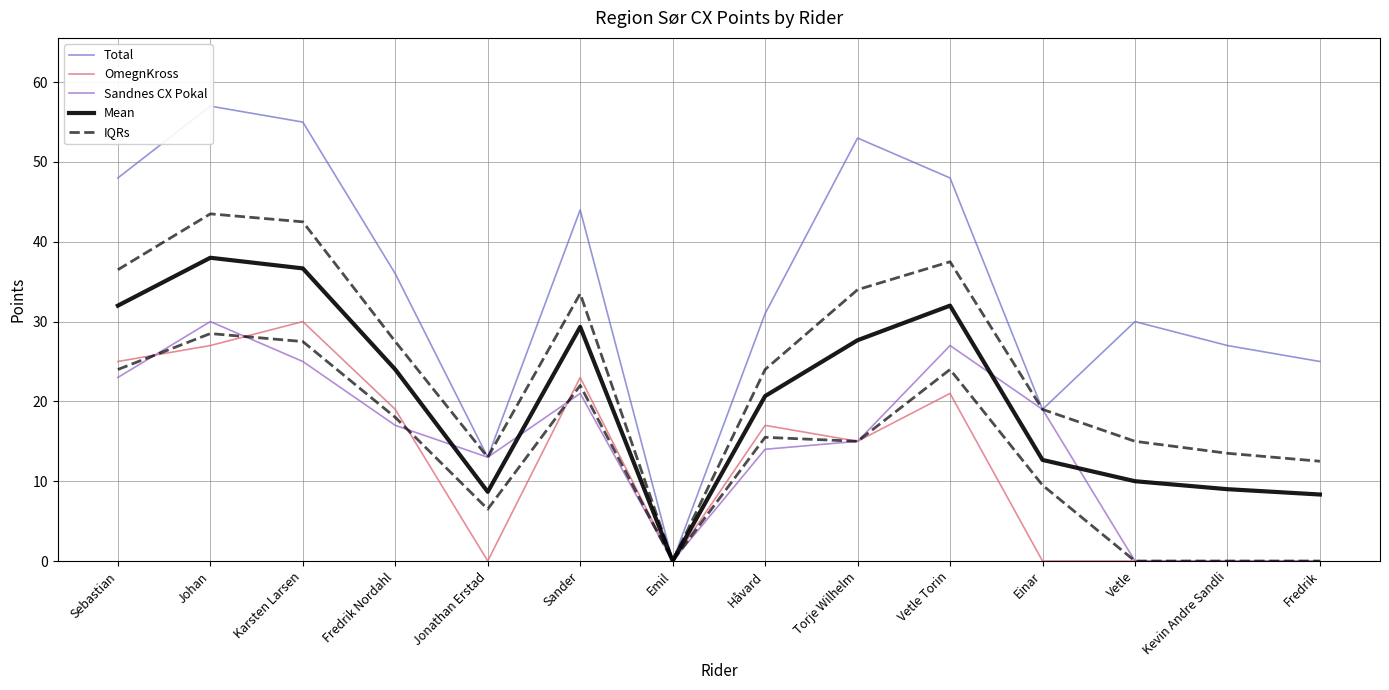

Reading left to right, extract all data points from this chart.

Total: 48.0	57.0	55.0	36.0	13.0	44.0	0.0	31.0	53.0	48.0	19.0	30.0	27.0	25.0
OmegnKross: 25.0	27.0	30.0	19.0	0.0	23.0	0.0	17.0	15.0	21.0	0.0	0.0	0.0	0.0
Sandnes CX Pokal: 23.0	30.0	25.0	17.0	13.0	21.0	0.0	14.0	15.0	27.0	19.0	0.0	0.0	0.0
Mean: 32.0	38.0	36.7	24.0	8.7	29.3	0.0	20.7	27.7	32.0	12.7	10.0	9.0	8.3
IQRs: 24.0	28.5	27.5	18.0	6.5	22.0	0.0	15.5	15.0	24.0	9.5	0.0	0.0	0.0